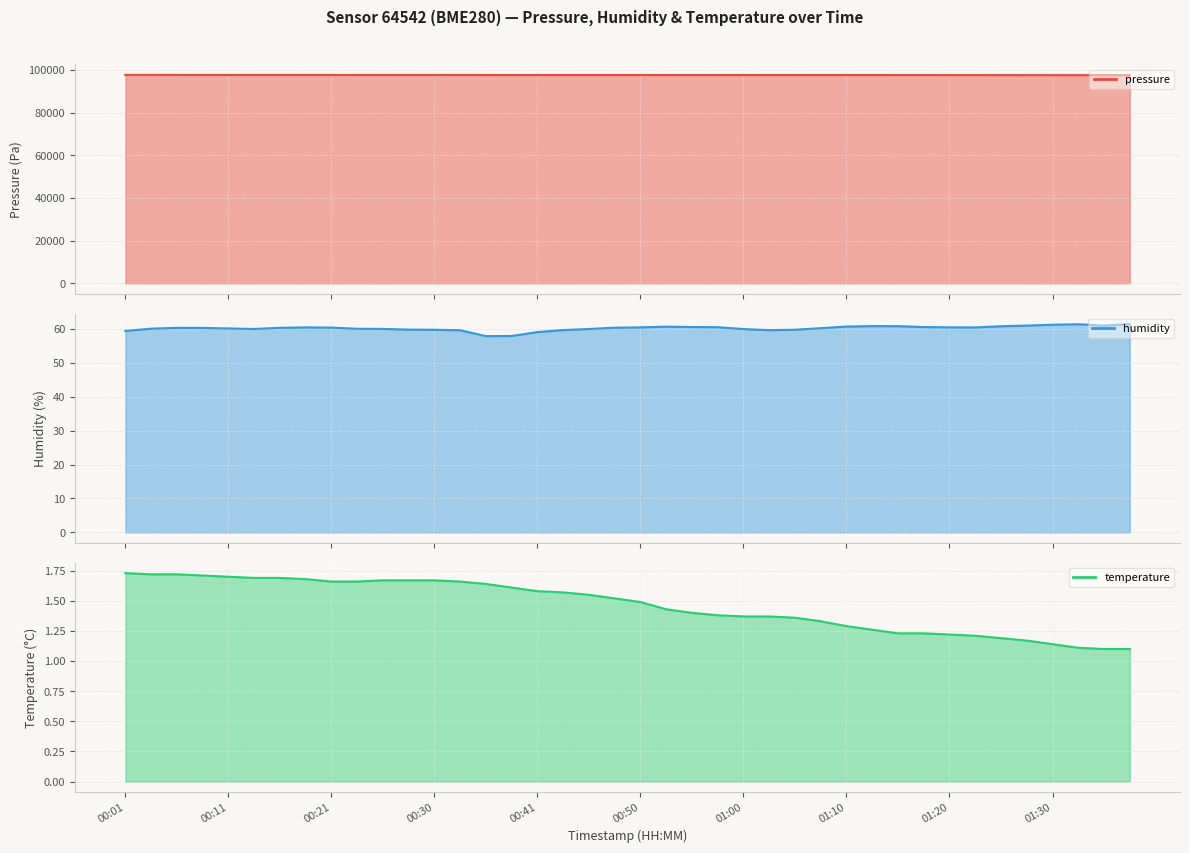

Is it true that humidity equals 60.1 at 00:11?

True